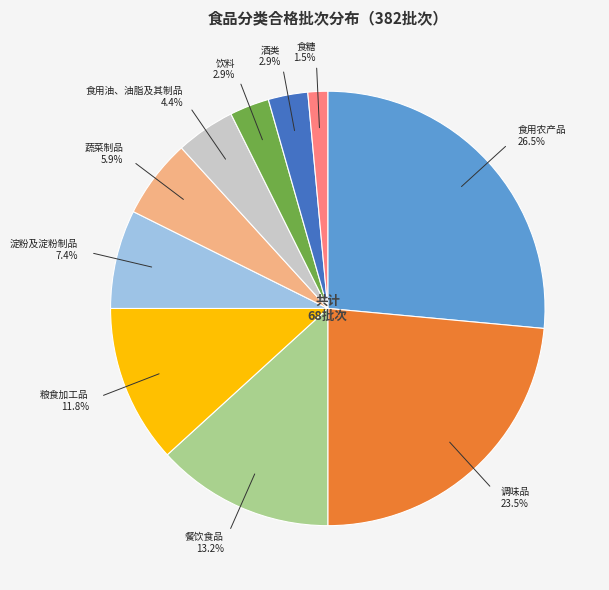

Is it true that 淀粉及淀粉制品 is 22% of the pie?

False